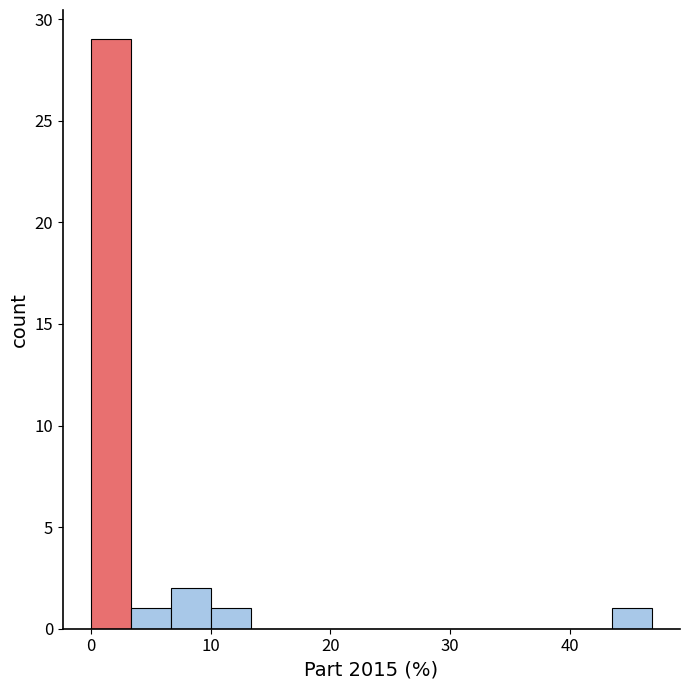

Read against the x-axis, roughly where is the centre of the tallest bar?

2